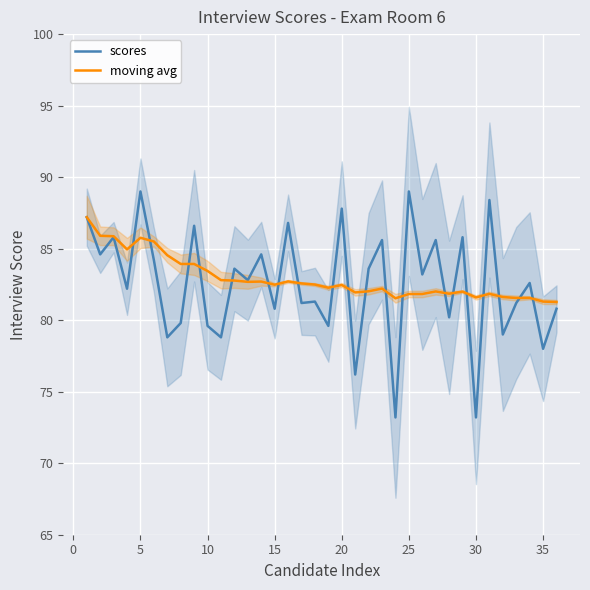

What is the highest value of the scores series?

89.0